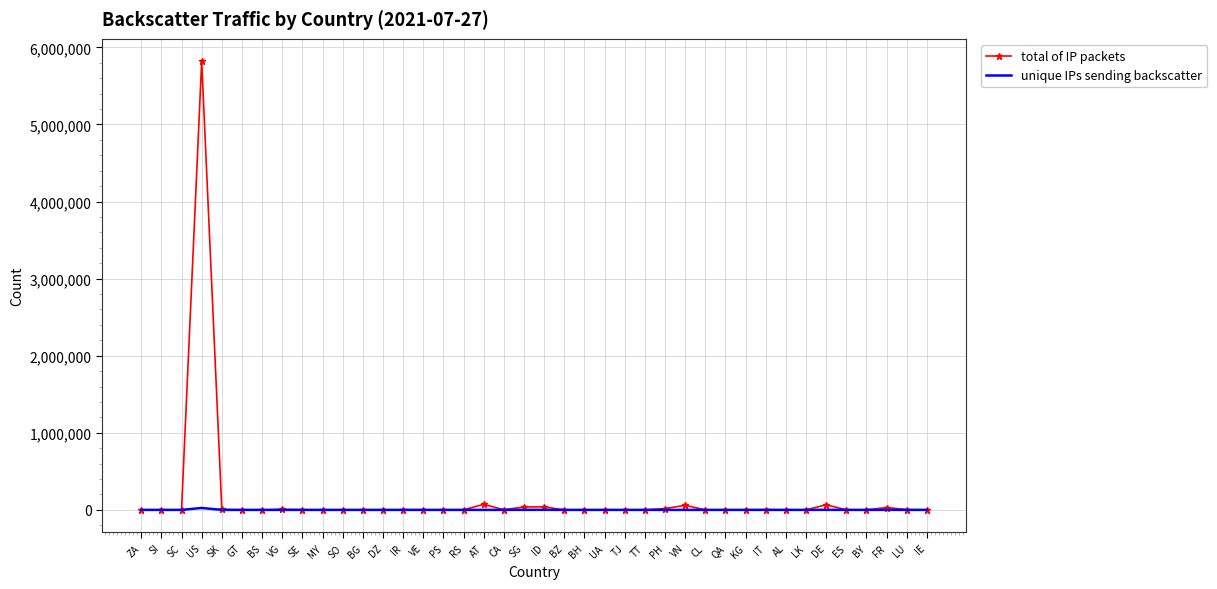

Rank the series by their average value, from lowest to highest.

unique IPs sending backscatter, total of IP packets